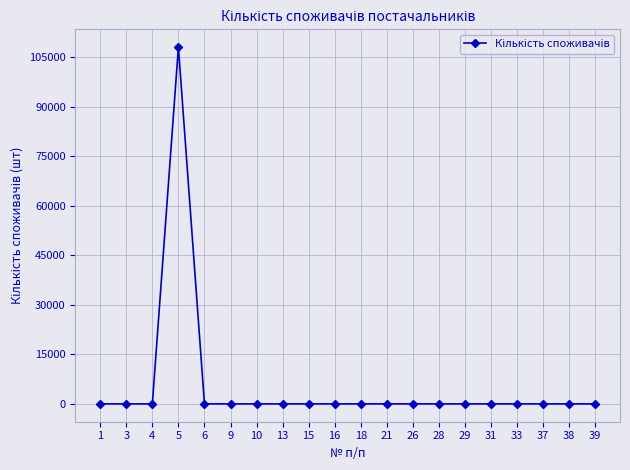

What is the average value?

5405